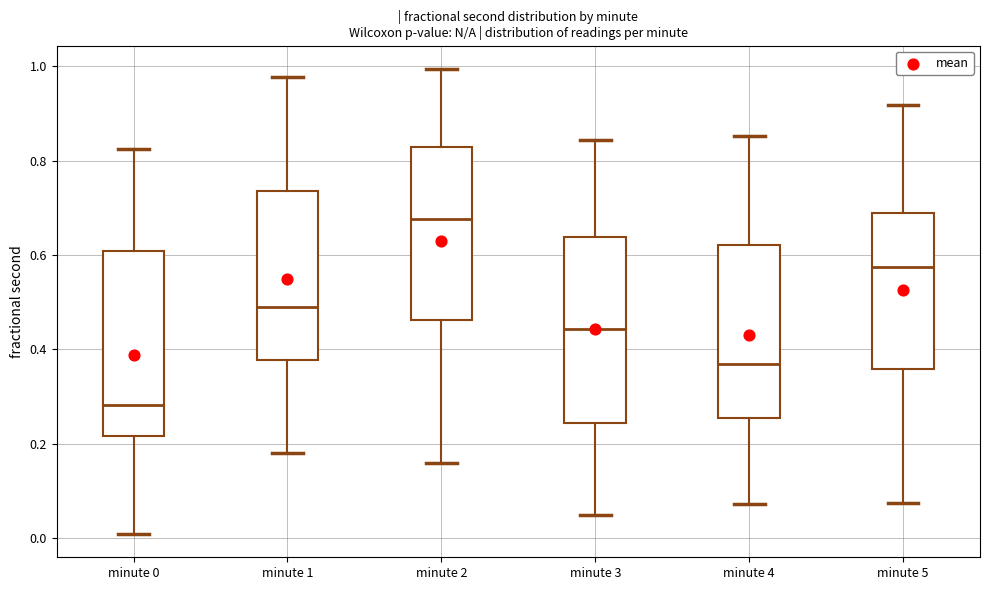

Where is the lower edge of the box for minute 0 on the y-axis? The values are not printed on the chart, so give them approximately, as read against the axis.

0.22